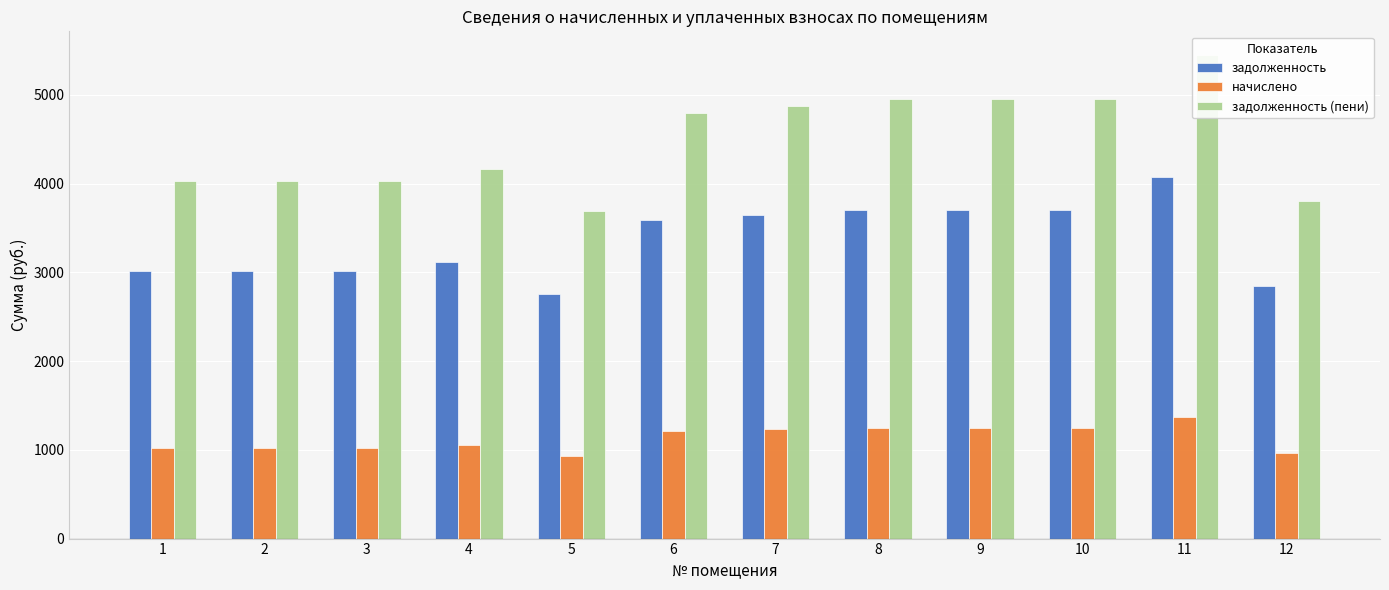

What is the approximate value of задолженность (пени) at 4?

4162.6